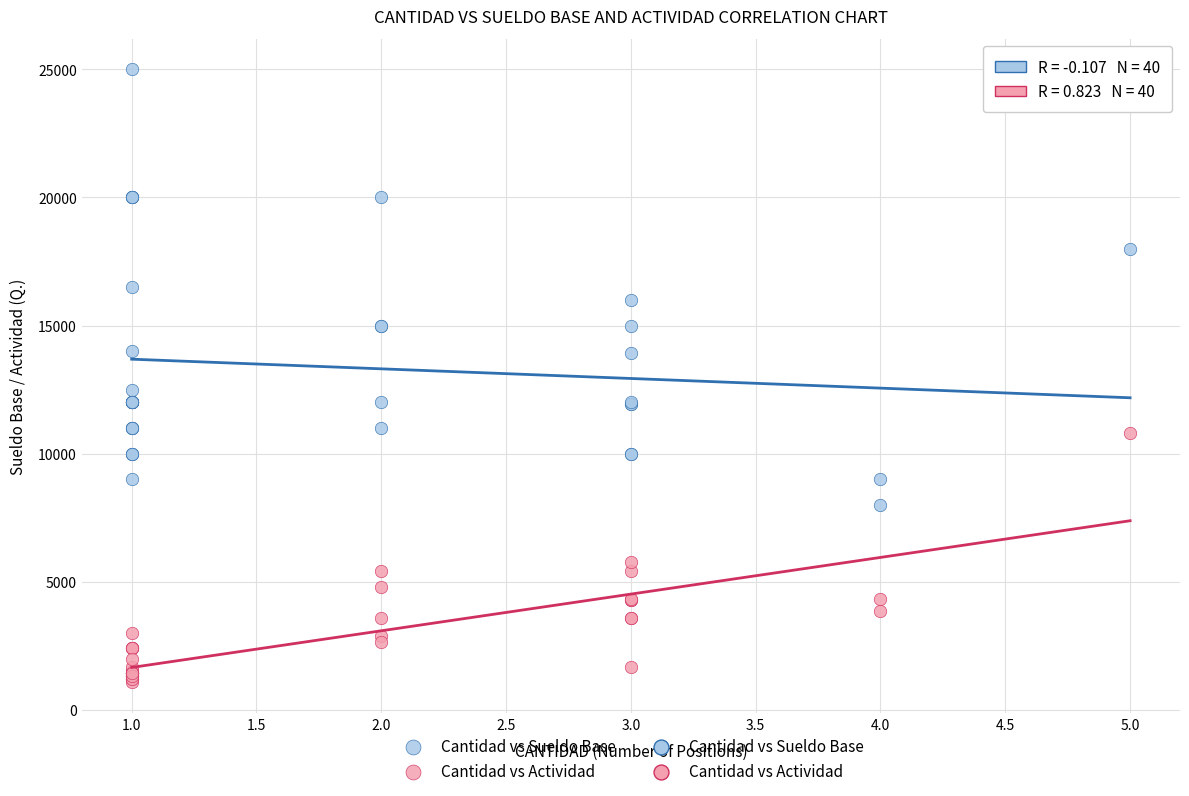

Across all series, what Y value is closest to 13040?

12500.0